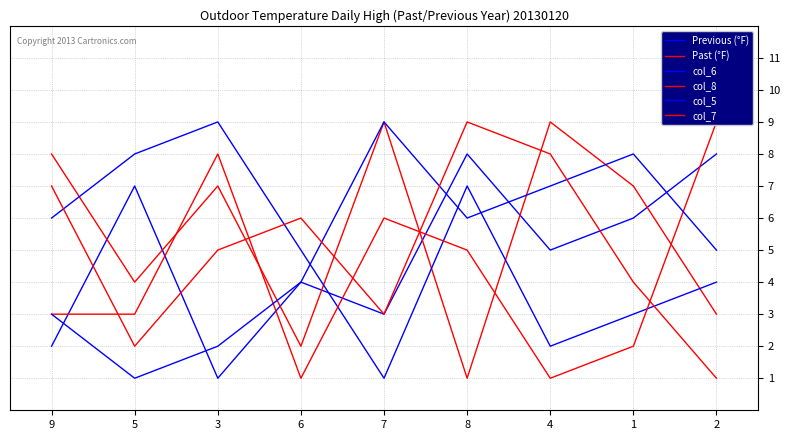

What is the label of the 6th point from the right?

6